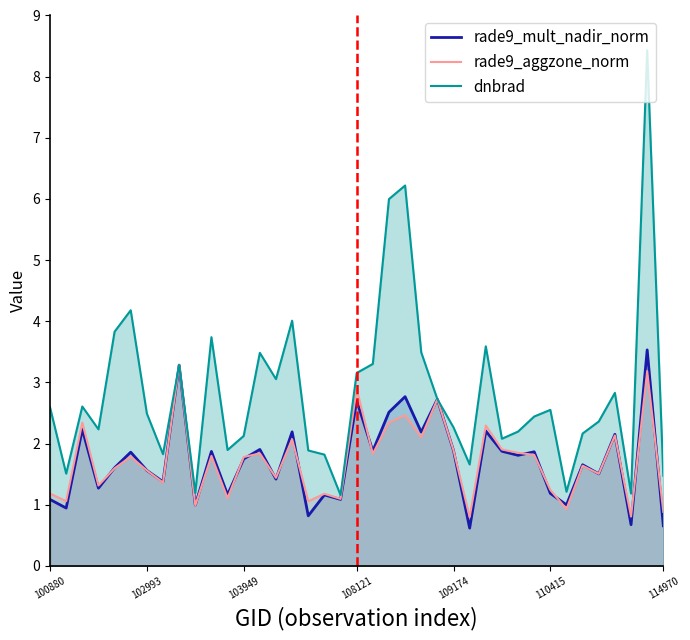

What is the difference between the maximum and minimum values in the rade9_aggzone_norm series?

2.5